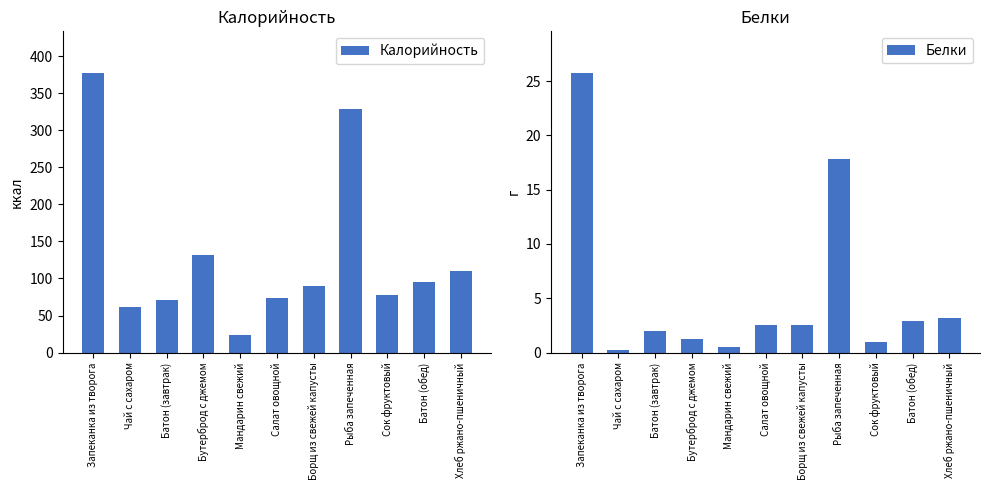

True or false: Калорийность has a value of 159.4 at Хлеб ржано-пшеничный.

False